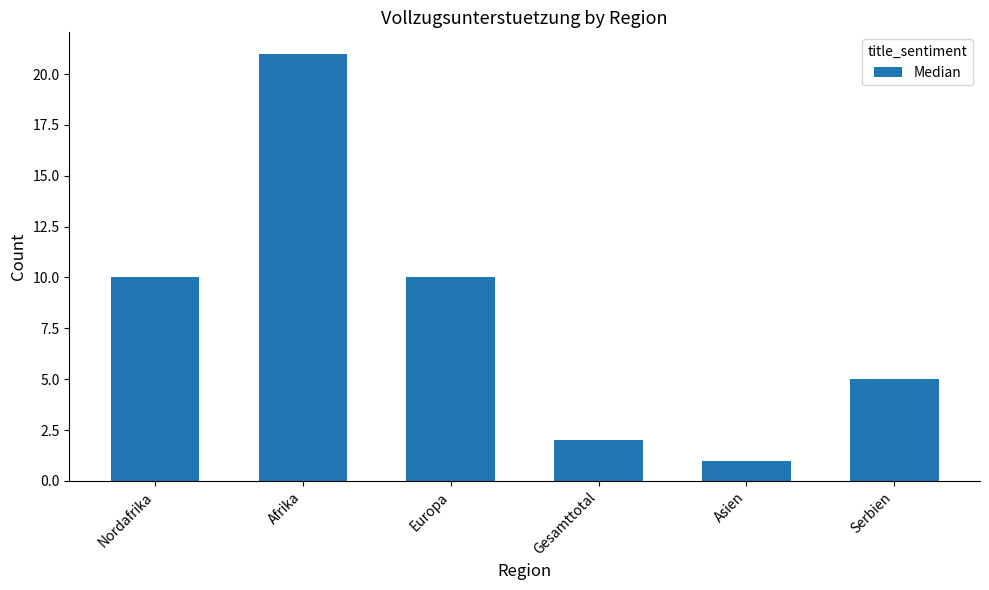

Reading left to right, list all the values displayed in this chart.

Nordafrika=10	Afrika=21	Europa=10	Gesamttotal=2	Asien=1	Serbien=5